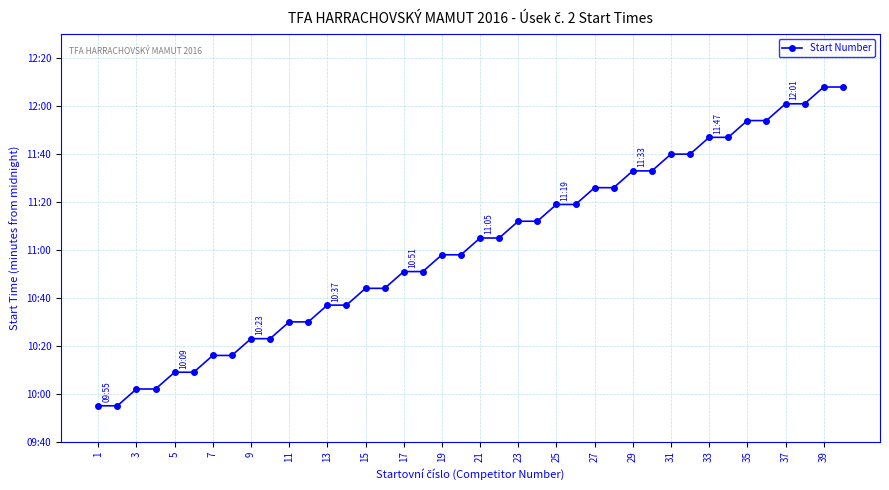

Is this an area chart (filled region under the line)?

No